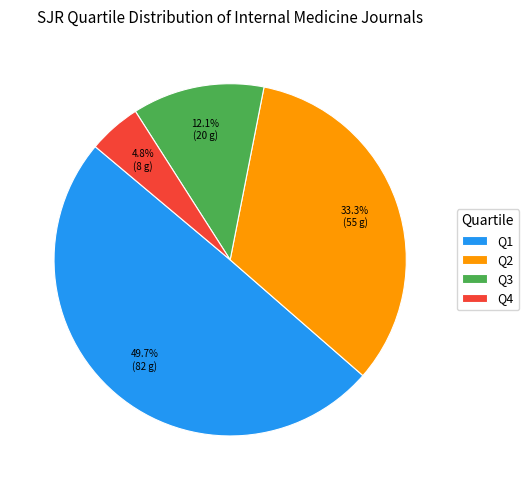

Between Q4 and Q2, which is larger?

Q2